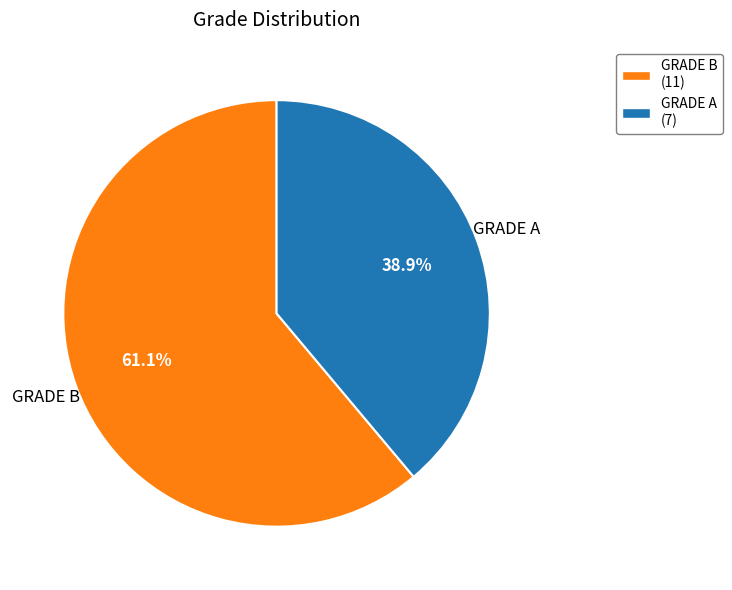

To the nearest percent, what portion does GRADE A represent?

39%